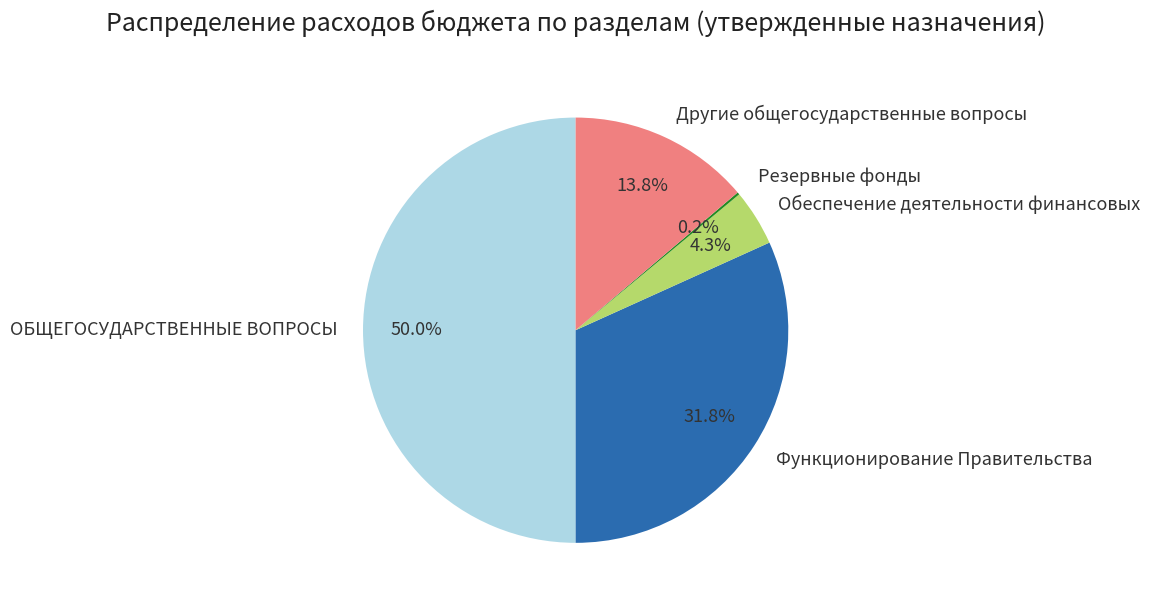

Between ОБЩЕГОСУДАРСТВЕННЫЕ ВОПРОСЫ and Функционирование Правительства, which is larger?

ОБЩЕГОСУДАРСТВЕННЫЕ ВОПРОСЫ